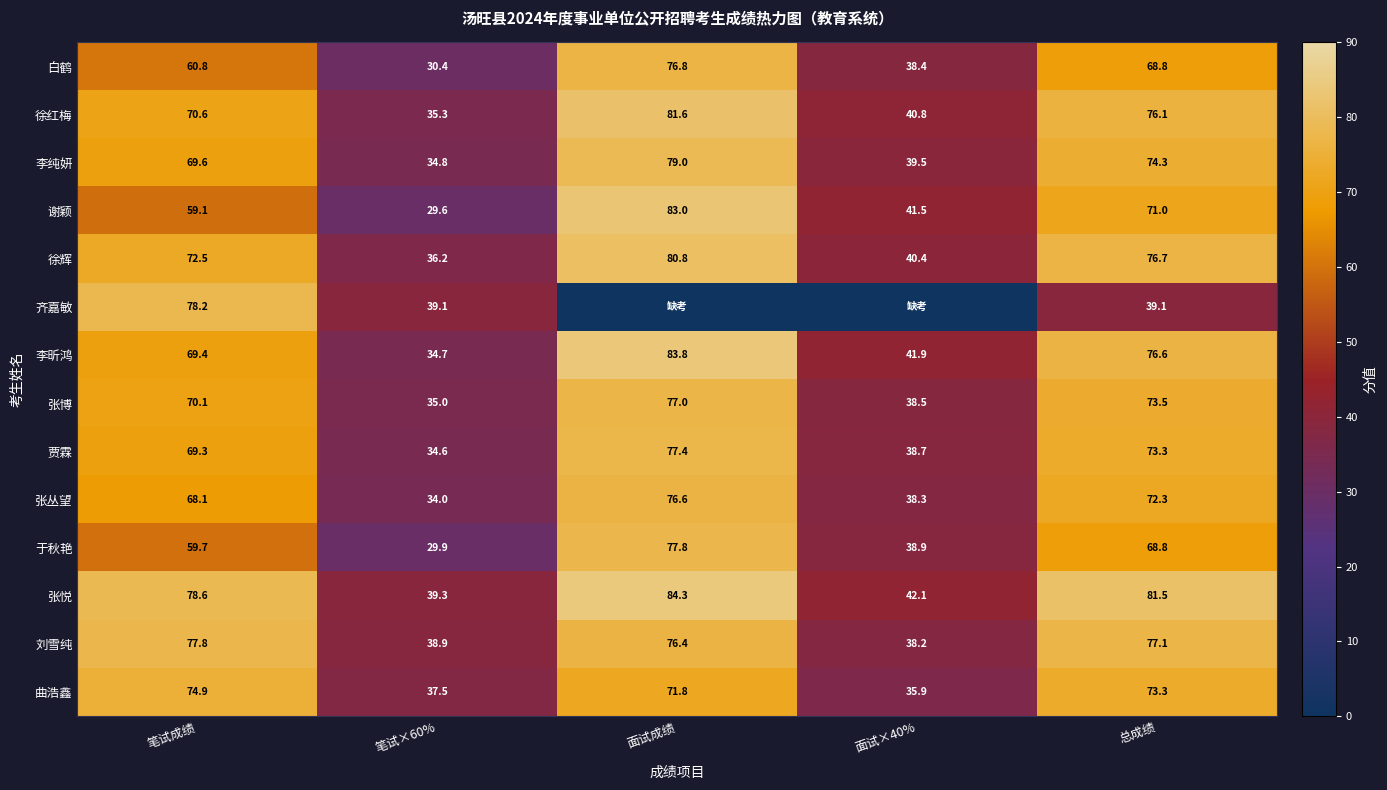

At how many categories does at least one series exceed 56?

3